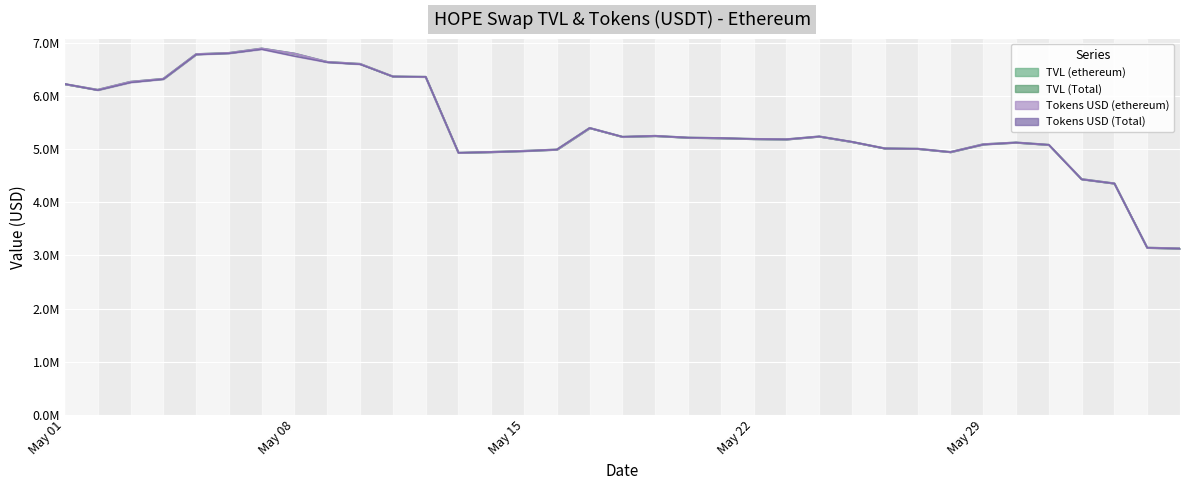

Is the value of Tokens USD (ethereum) at 31/05/2023 greater than the value of TVL (ethereum) at 14/05/2023?

Yes